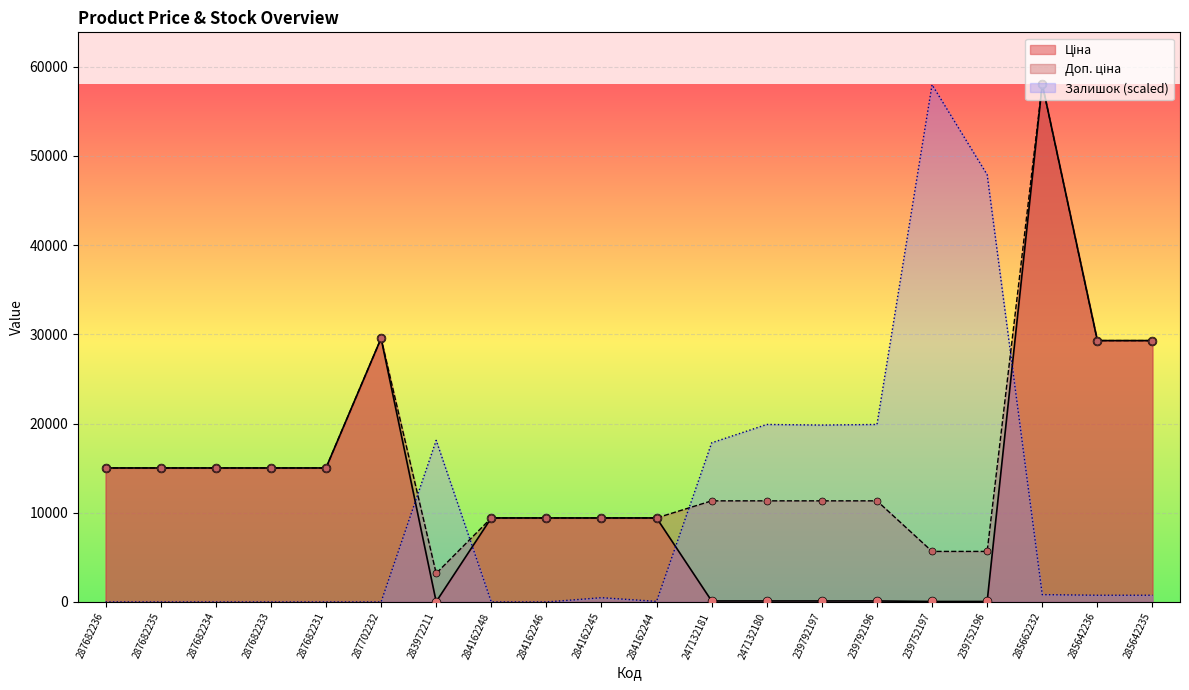

At which category is the sum across all series the highest?

285662232